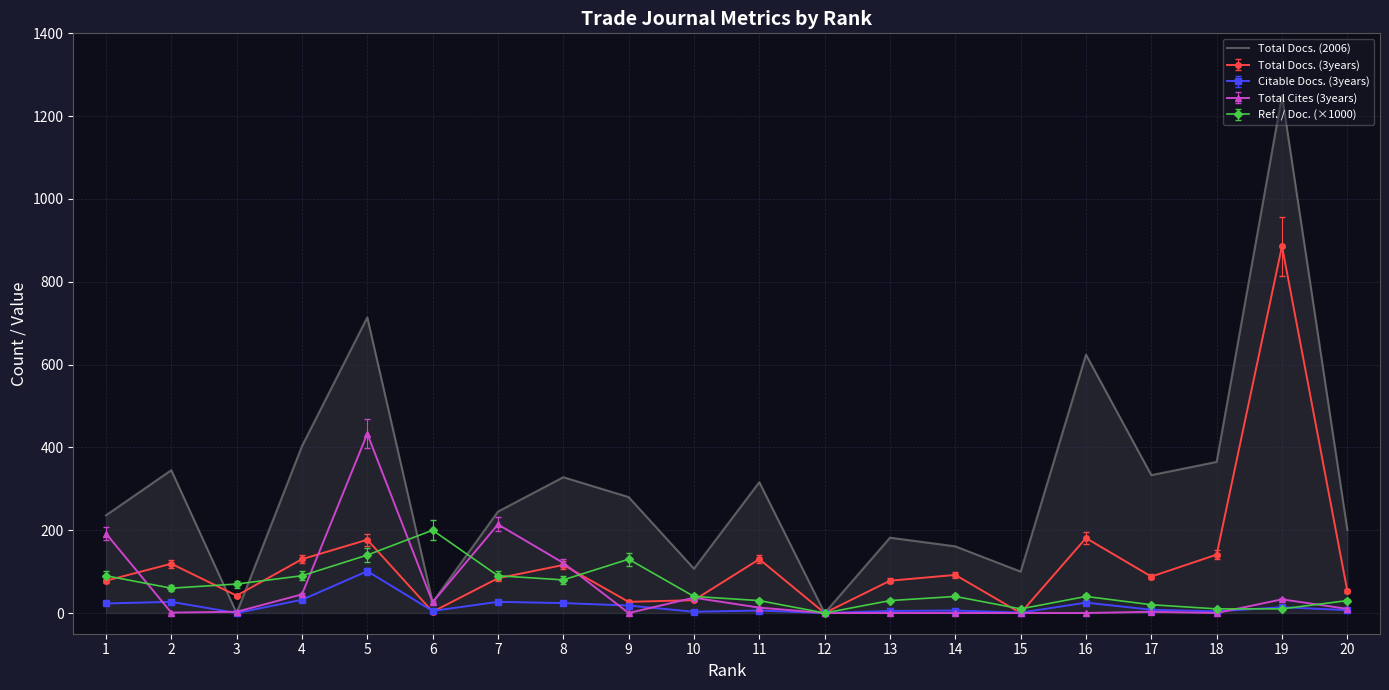

Which series has the widest spread of values?

Total Docs. (2006)